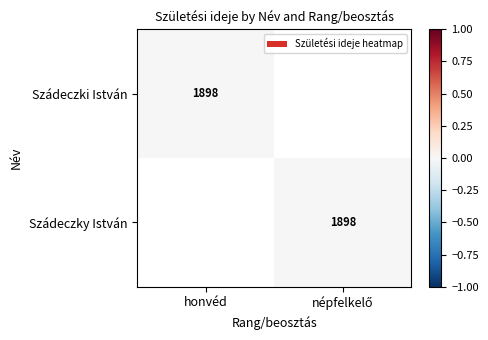

Which category has the lowest value across all series?

népfelkelő